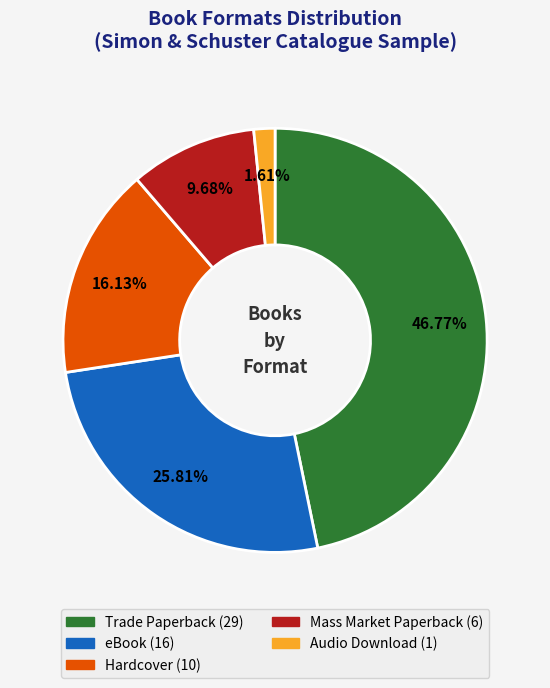

The Hardcover slice represents 16% of the pie. True or false?

True